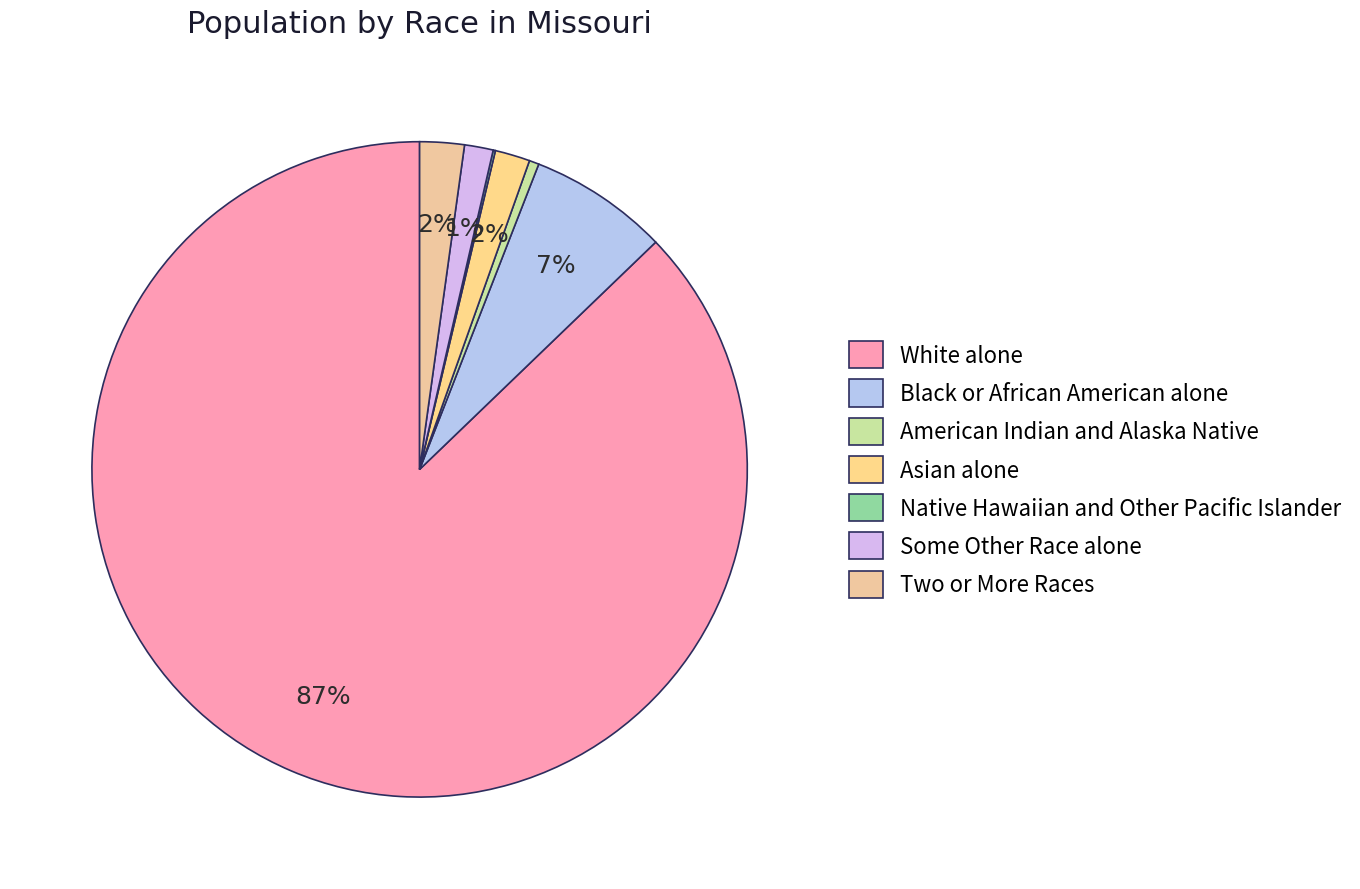

What is the smallest slice in the pie chart?

Native Hawaiian and Other Pacific Islander